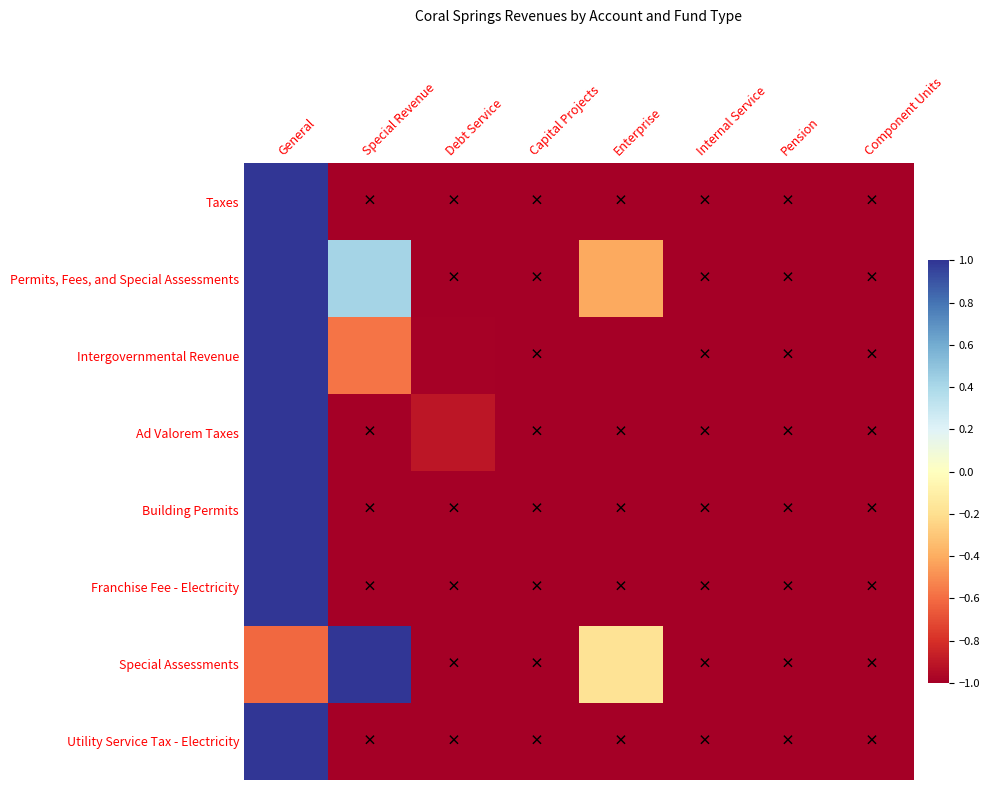

Between Special Revenue and Debt Service, which series saw the biggest shift?

Special Assessments